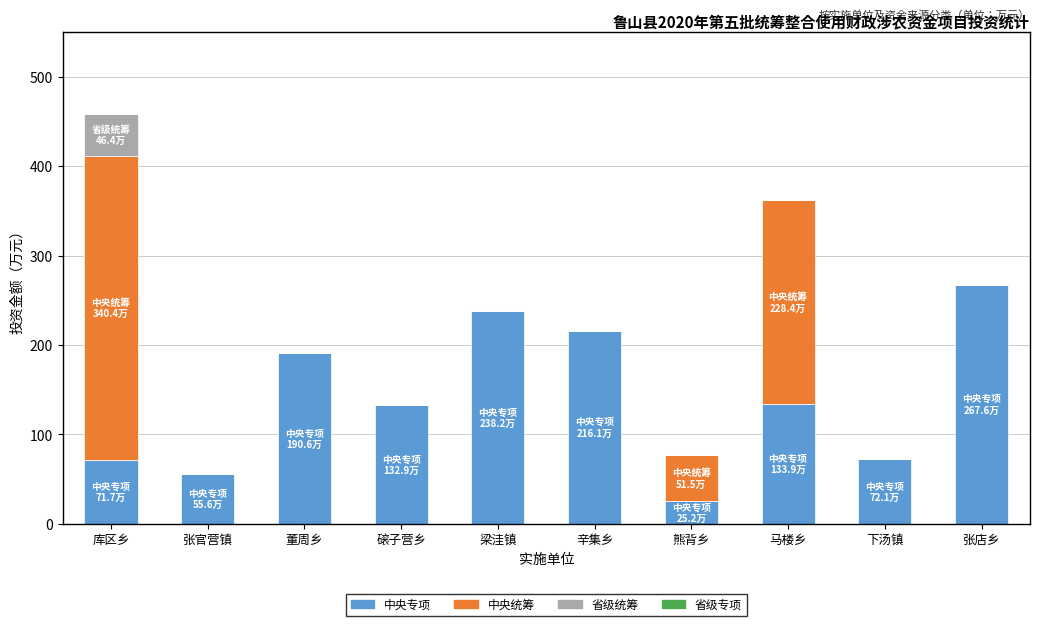

What is the total value across all series at 张官营镇?

55.6